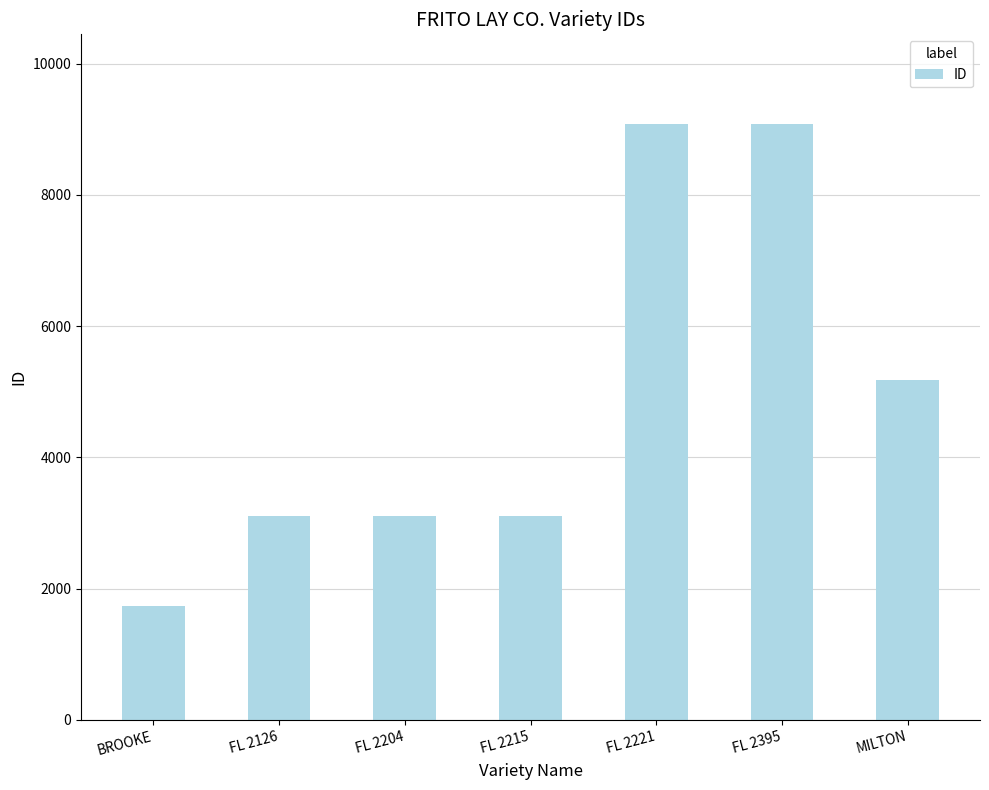

At which label is the value closest to 5406?

MILTON